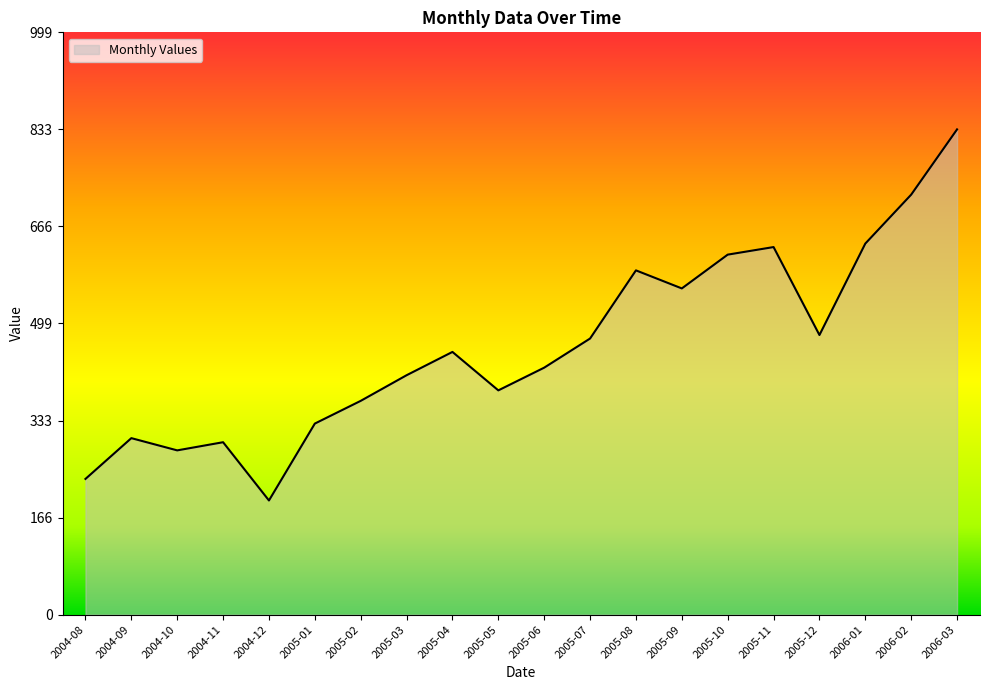

How many lines are shown in the chart?

1